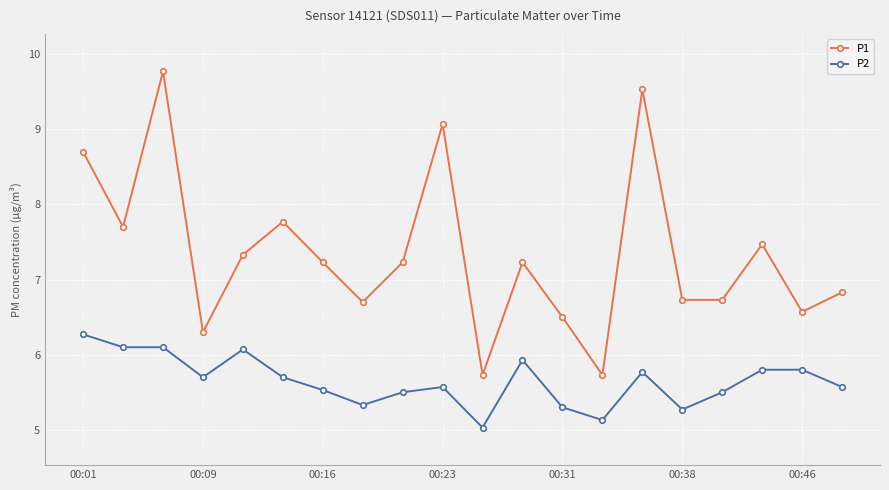

Which series has the widest spread of values?

P1